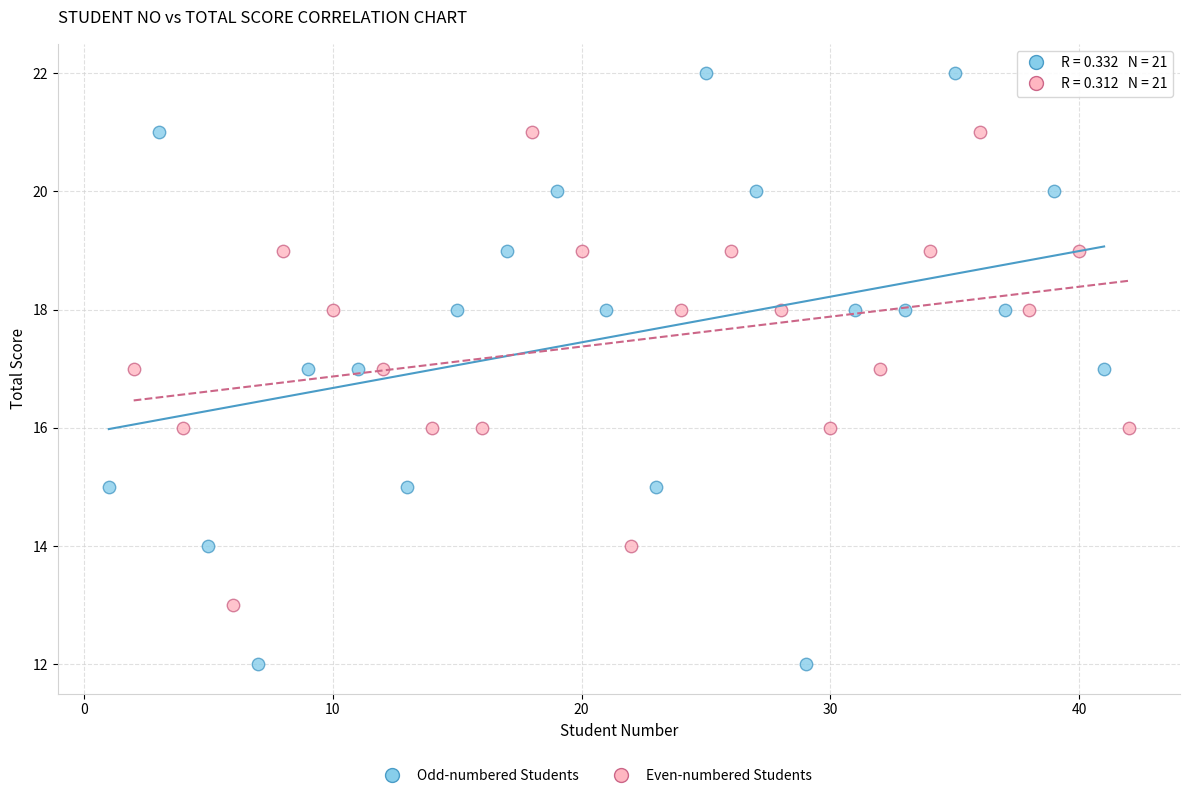

Which series contains the highest Y value?

Odd-numbered Students